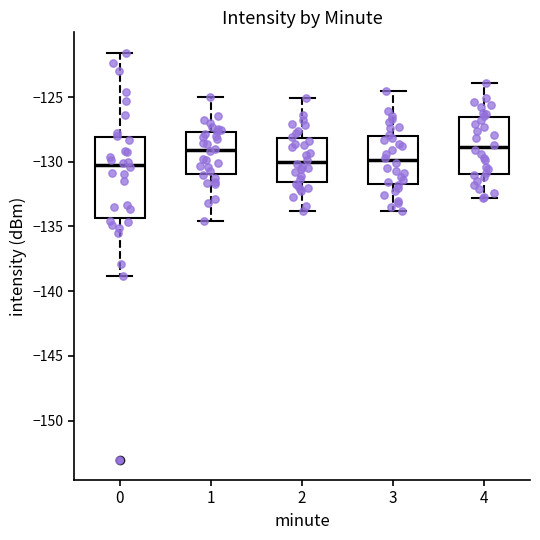

Comparing the boxes themselves (not the whiskers), which one is the tallest?

0